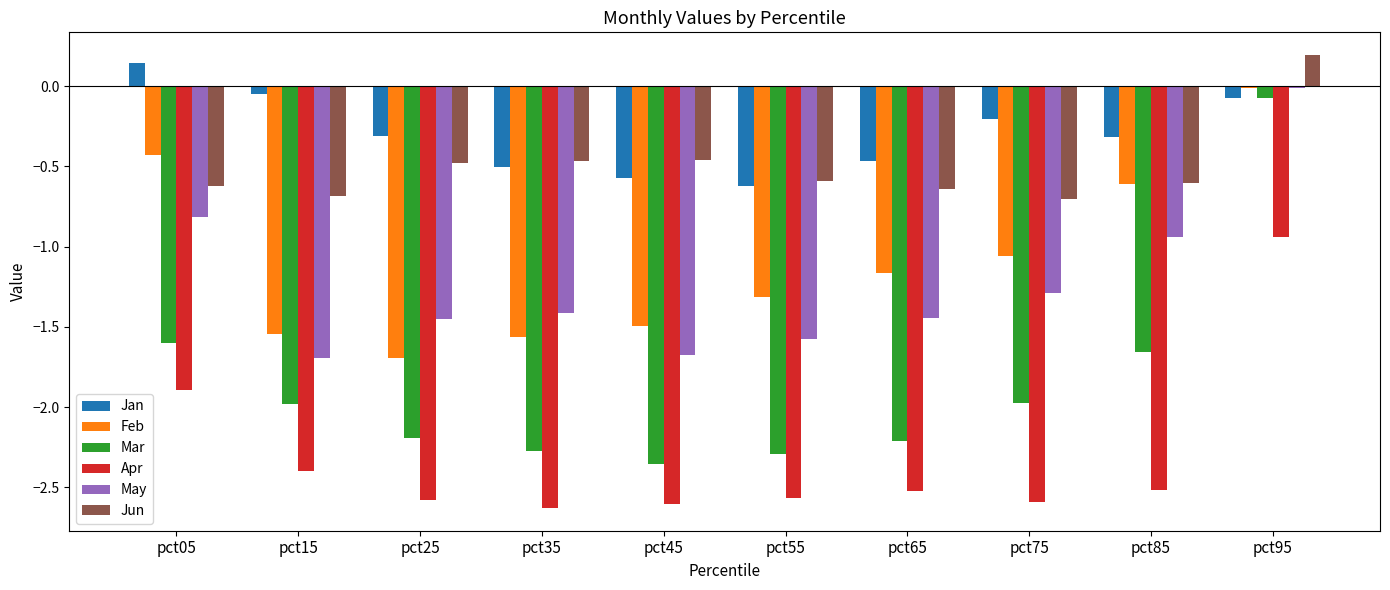

How many bars are there in total?

60